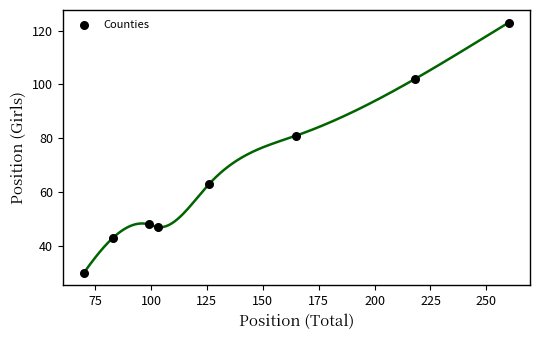

What is the average Y value?

67